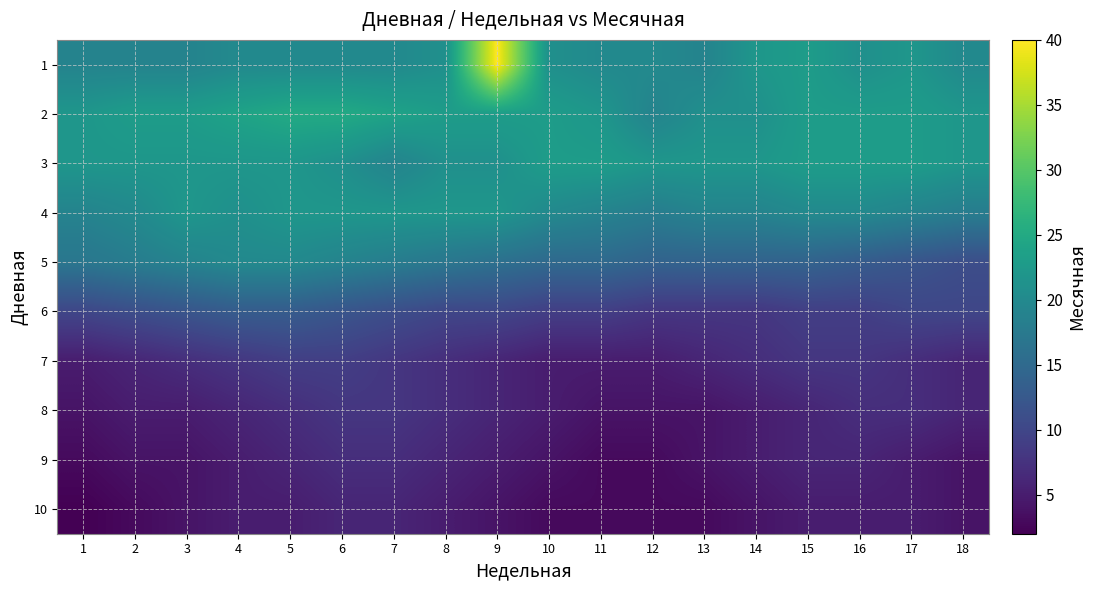

Rank the series at 6 from lowest to highest value.

10, 9, 8, 7, 6, 5, 1, 3, 4, 2